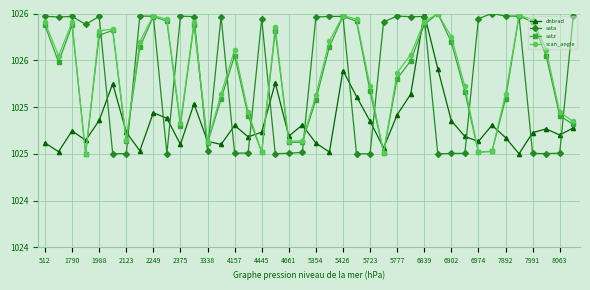

Which series ends up on top after the final intersection of scan_angle and sata?

sata